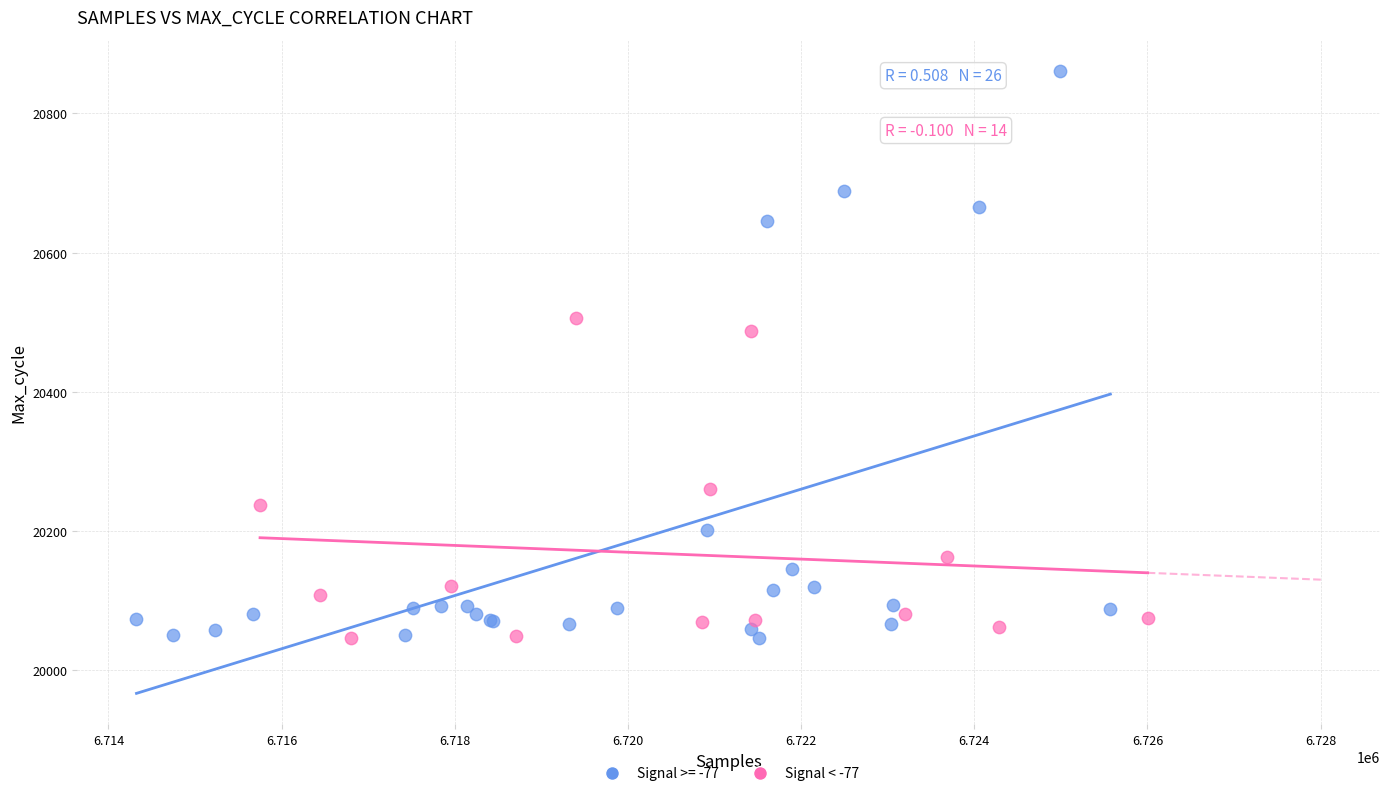

Which series has the widest spread of Y values?

Signal >= -77